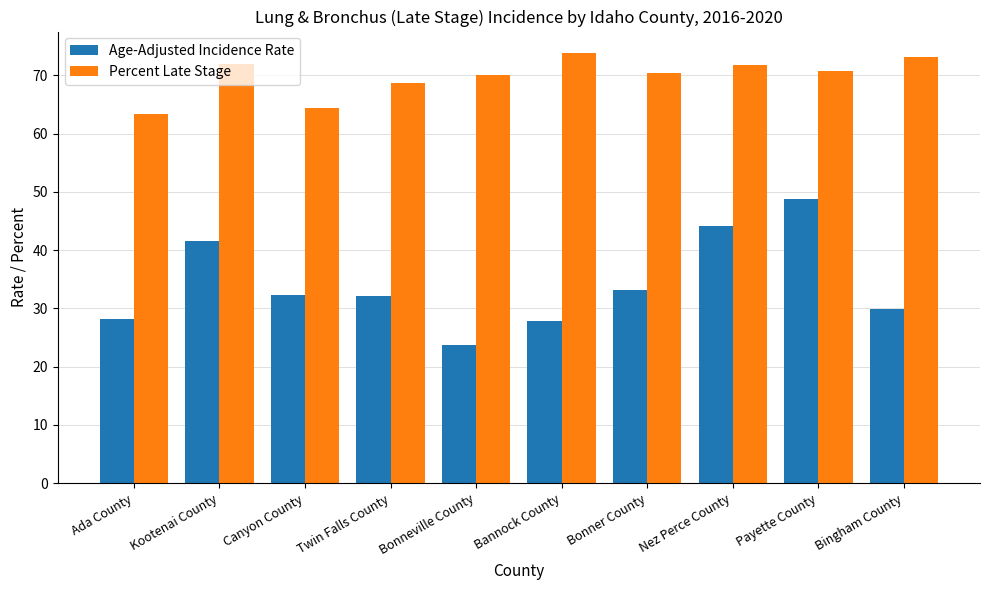

List the series in order of their peak value, highest first.

Percent Late Stage, Age-Adjusted Incidence Rate